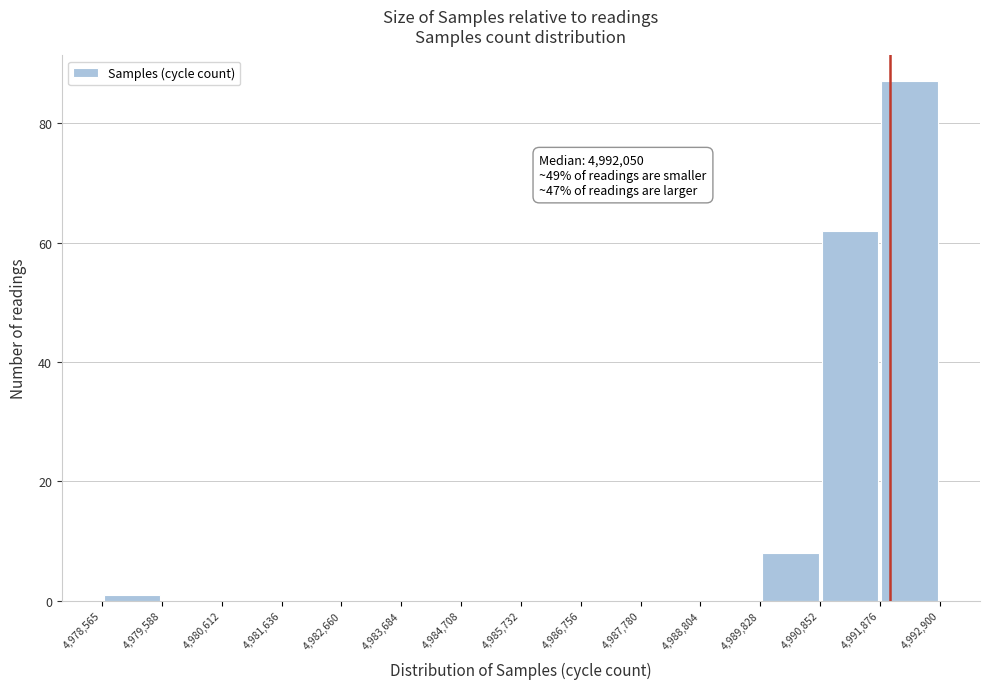

Which range on the x-axis has the tallest bar?

4,991,876 to 4,992,900